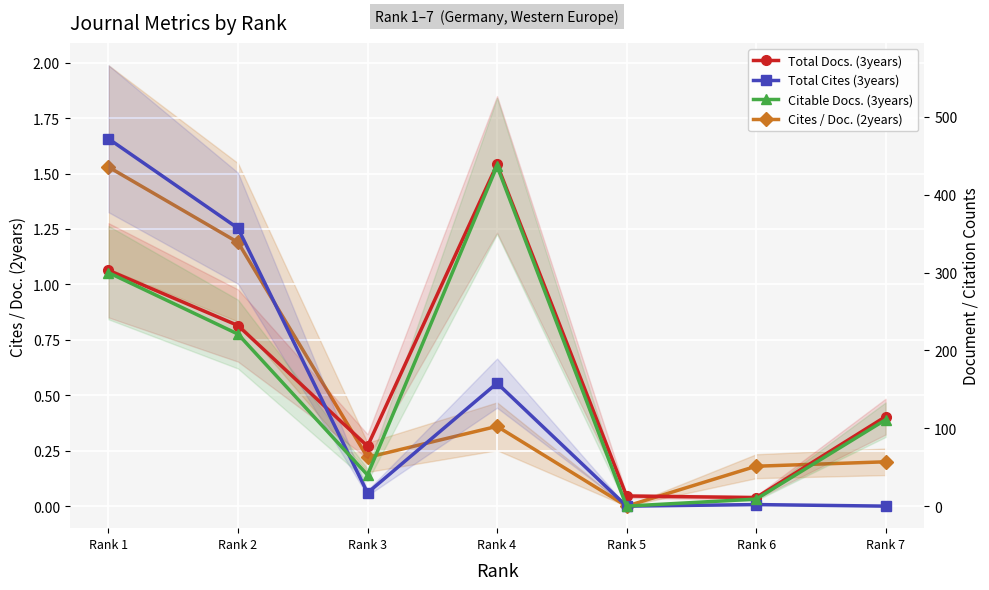

Which series has the largest total across all categories?

Total Docs. (3years)